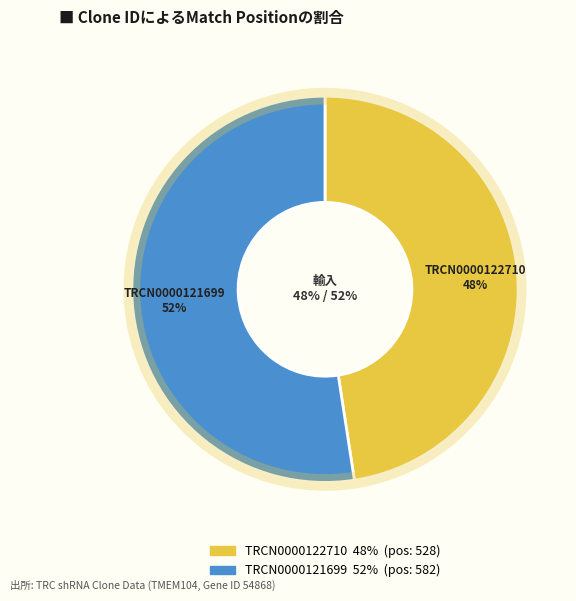

How many slices are in this pie chart?

2